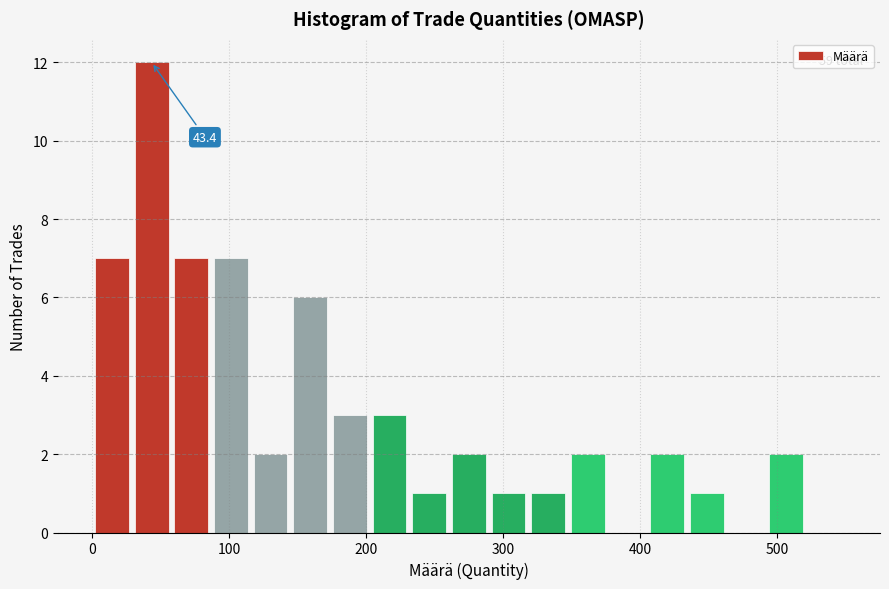

Around what value on the x-axis is the tallest bar? Give the approximate position of its centre, as read against the axis.

40